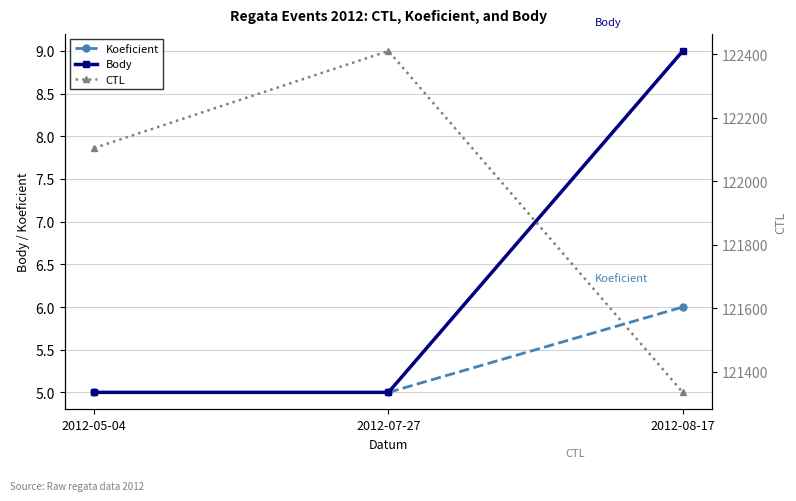

What position from the right is 2012-08-17?

1